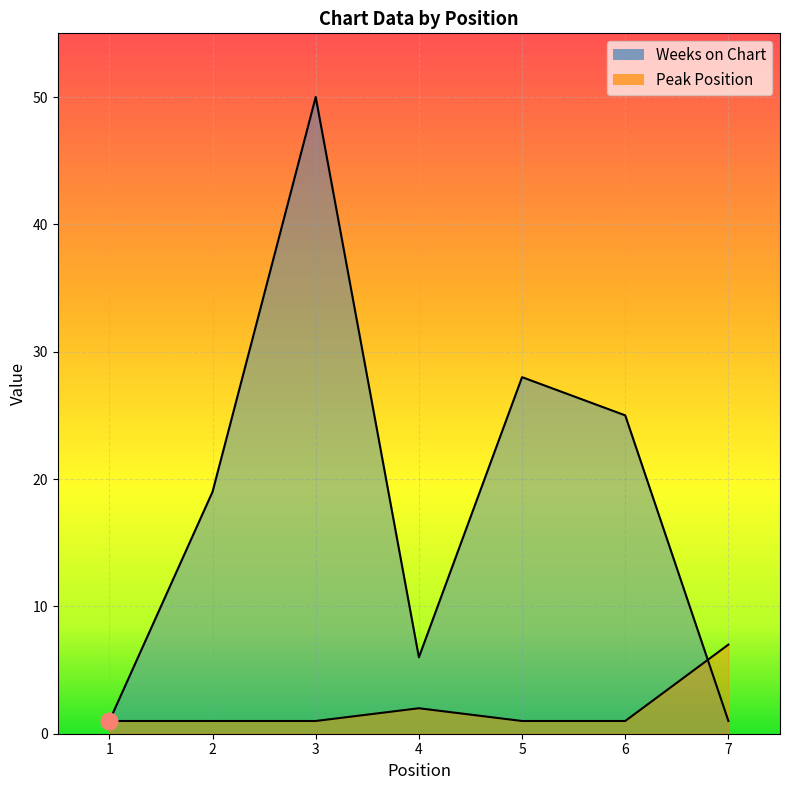

Reading right to left, transcribe all the data shown in this chart.

Weeks on Chart: 7=1	6=25	5=28	4=6	3=50	2=19	1=1
Peak Position: 7=7	6=1	5=1	4=2	3=1	2=1	1=1